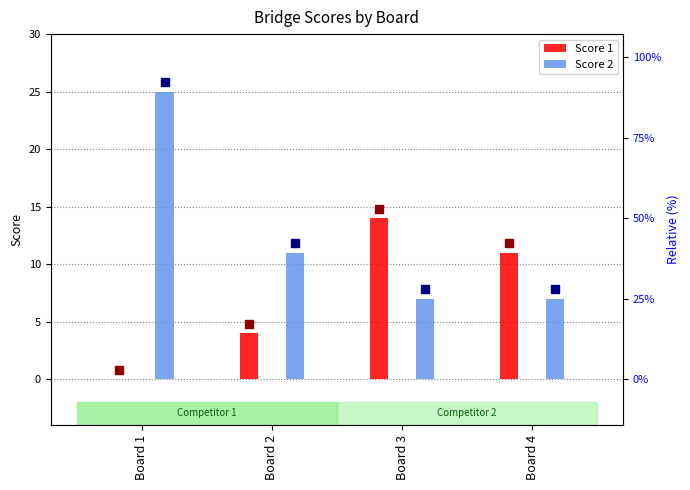

At which label does Score 2 first exceed 11?

Board 1